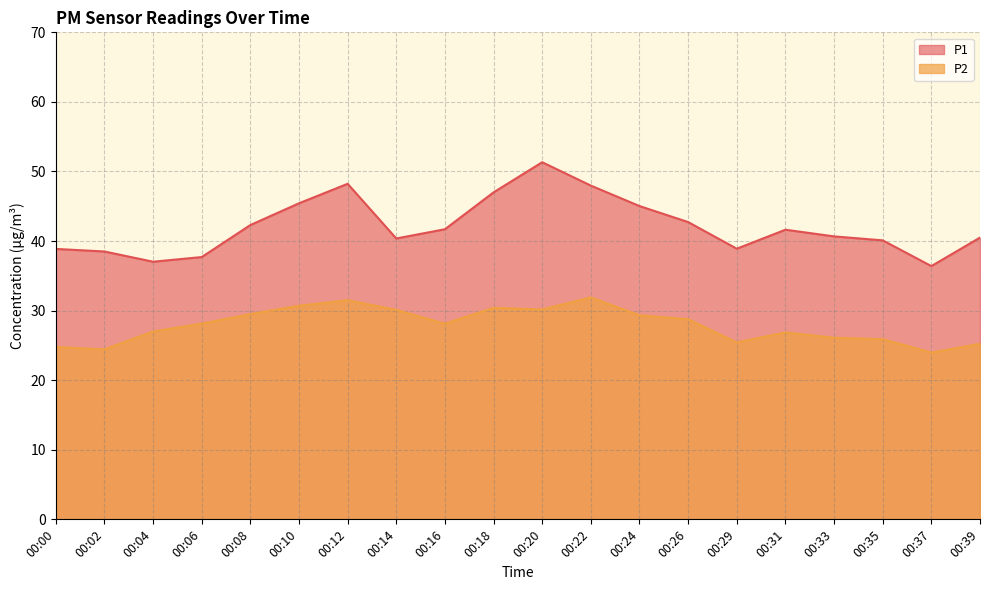

Reading right to left, what are all the values shown in this chart?

P1: 00:39=40.5	00:37=36.4	00:35=40.1	00:33=40.7	00:31=41.6	00:29=38.9	00:26=42.7	00:24=45.0	00:22=48.0	00:20=51.3	00:18=47.0	00:16=41.7	00:14=40.4	00:12=48.2	00:10=45.4	00:08=42.3	00:06=37.7	00:04=37.0	00:02=38.5	00:00=38.9
P2: 00:39=25.2	00:37=24.0	00:35=25.9	00:33=26.1	00:31=26.9	00:29=25.4	00:26=28.8	00:24=29.3	00:22=31.9	00:20=30.2	00:18=30.4	00:16=28.1	00:14=30.1	00:12=31.5	00:10=30.7	00:08=29.5	00:06=28.1	00:04=27.0	00:02=24.4	00:00=24.8